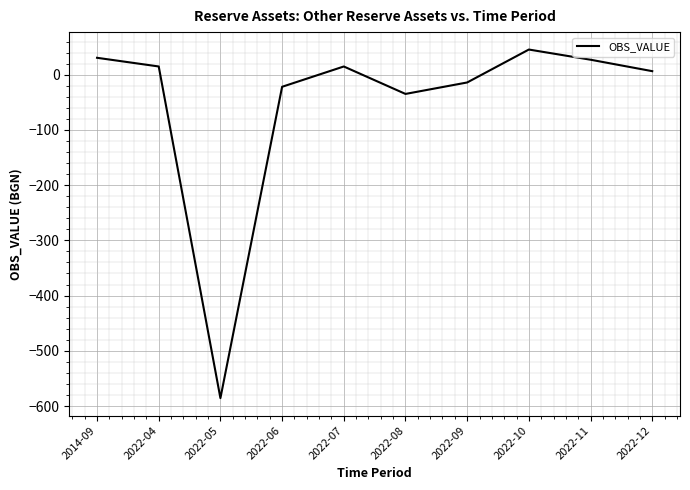

Is this an area chart (filled region under the line)?

No